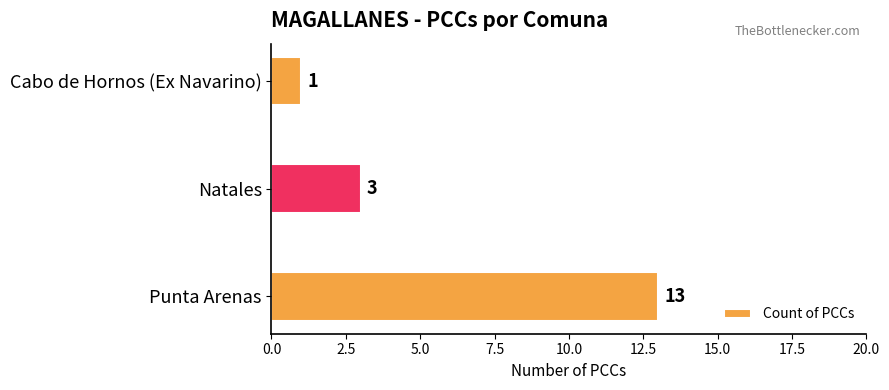

How many data points does each series have?

3